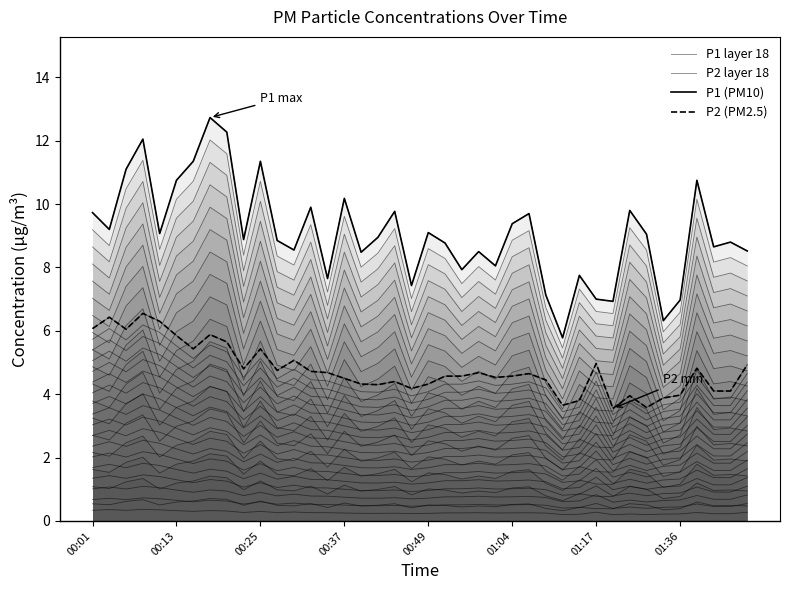

Reading right to left, extract all data points from this chart.

P1 layer 18: 8.5	8.8	8.7	10.8	7.0	6.3	9.1	9.8	6.9	7.0	7.8	5.8	7.1	9.7	9.4	8.1	8.5	7.9	8.8	9.1	7.4	9.8	8.9	8.5	10.2	7.7	9.9	8.6	8.8	11.3	8.9	12.3	12.7	11.3	10.8	9.1	12.1	11.1	9.2	9.7
P2 layer 18: 4.9	4.1	4.1	4.8	4.0	3.9	3.6	4.0	3.5	5.0	3.8	3.6	4.5	4.7	4.6	4.5	4.7	4.6	4.6	4.3	4.2	4.4	4.3	4.3	4.5	4.7	4.7	5.1	4.8	5.4	4.8	5.7	5.9	5.4	5.8	6.3	6.5	6.0	6.4	6.1
P1 (PM10): 8.5	8.8	8.7	10.8	7.0	6.3	9.1	9.8	6.9	7.0	7.8	5.8	7.1	9.7	9.4	8.1	8.5	7.9	8.8	9.1	7.4	9.8	8.9	8.5	10.2	7.7	9.9	8.6	8.8	11.3	8.9	12.3	12.7	11.3	10.8	9.1	12.1	11.1	9.2	9.7
P2 (PM2.5): 4.9	4.1	4.1	4.8	4.0	3.9	3.6	4.0	3.5	5.0	3.8	3.6	4.5	4.7	4.6	4.5	4.7	4.6	4.6	4.3	4.2	4.4	4.3	4.3	4.5	4.7	4.7	5.1	4.8	5.4	4.8	5.7	5.9	5.4	5.8	6.3	6.5	6.0	6.4	6.1